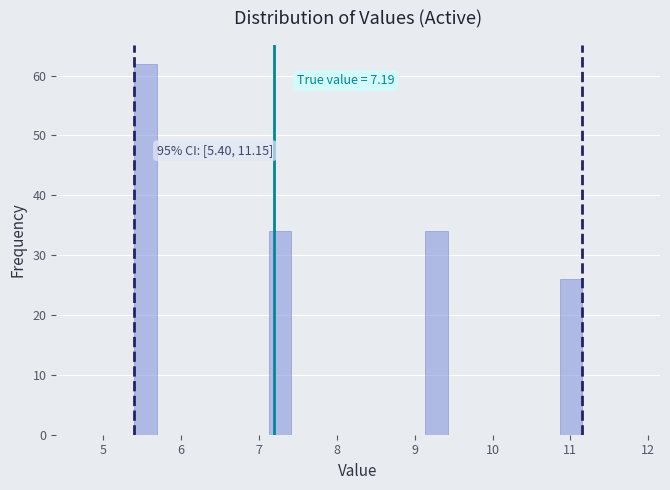

Read against the x-axis, roughly where is the centre of the tallest bar?

5.5